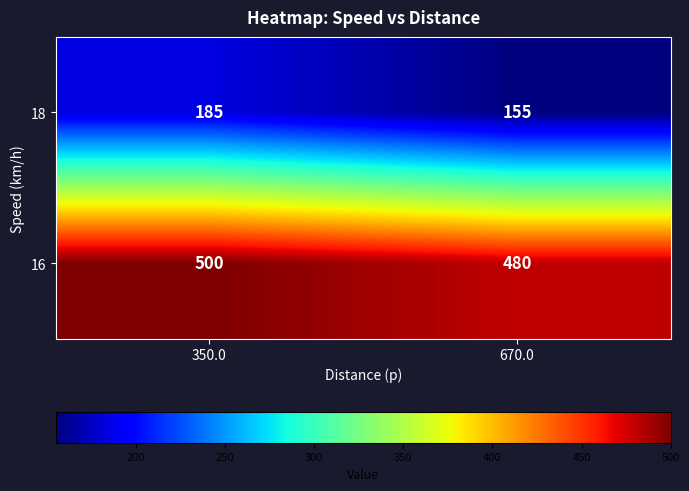

List the series in order of their overall mean, highest first.

16, 18